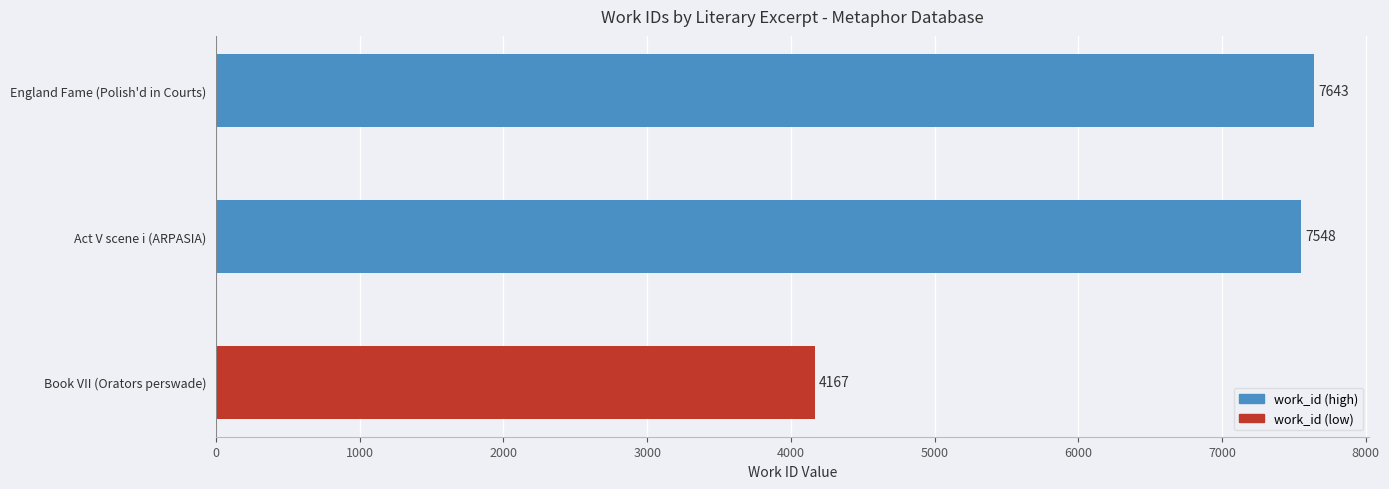

At which category does the chart reach its peak across all series?

England Fame (Polish'd in Courts)